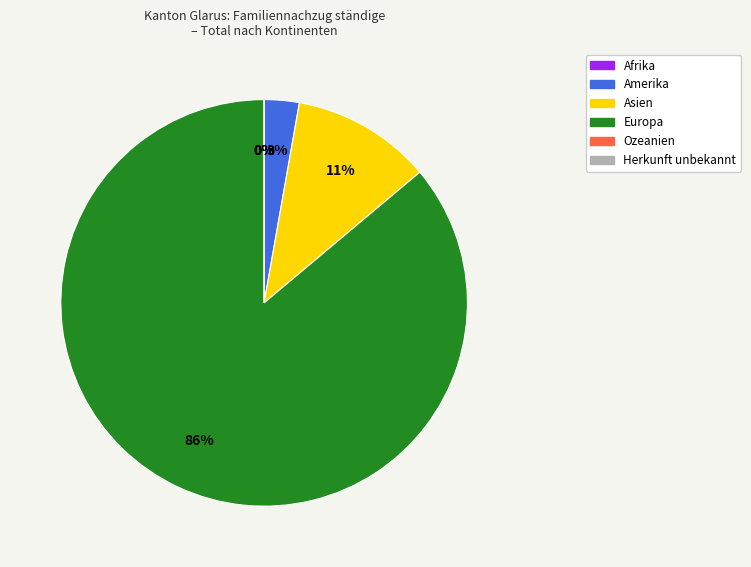

To the nearest percent, what is the difference between the largest and smallest slice percentages?

86%